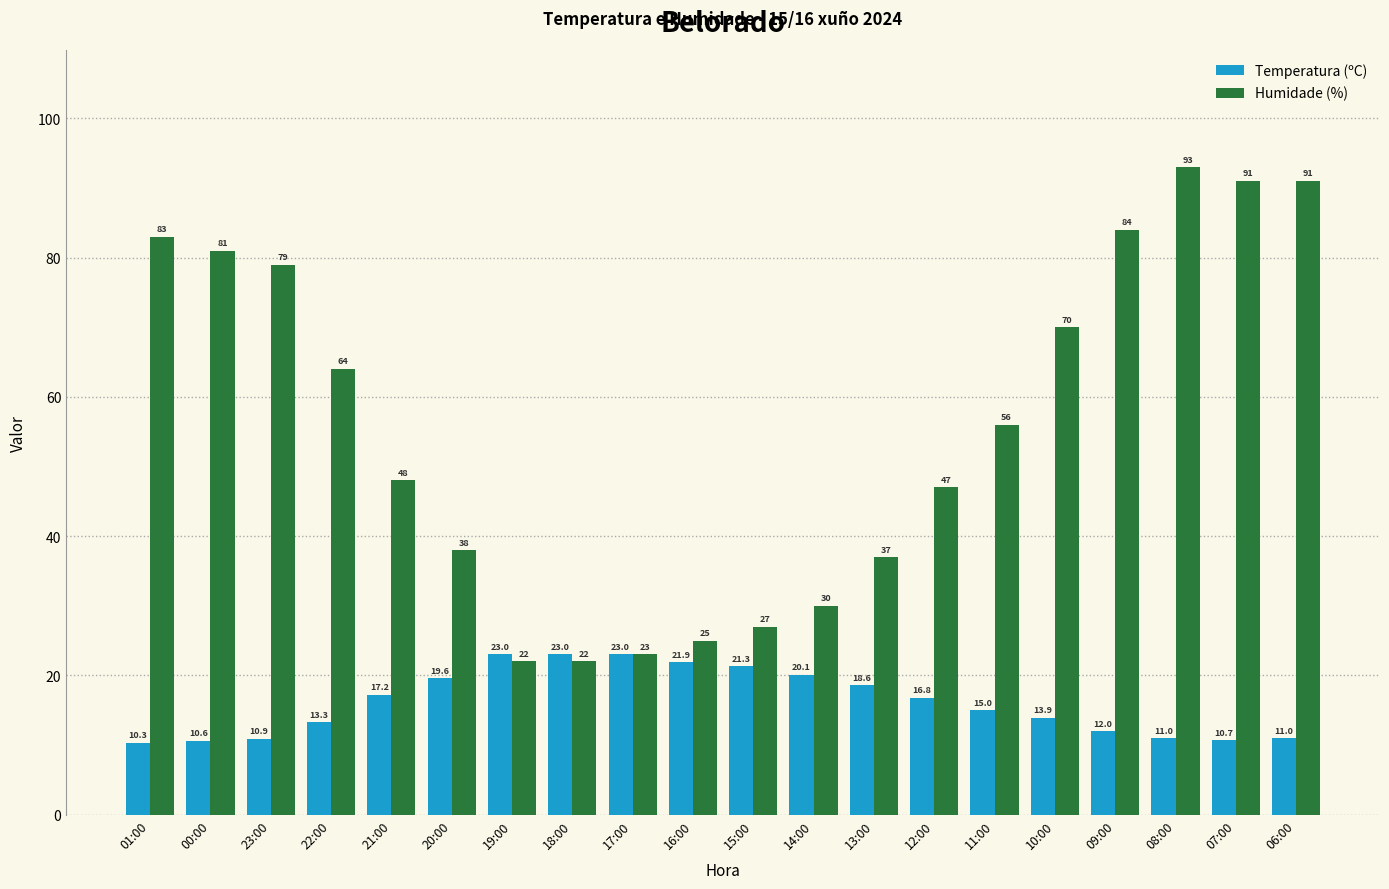

Is the value of Humidade (%) at 20:00 greater than the value of Temperatura (ºC) at 19:00?

Yes